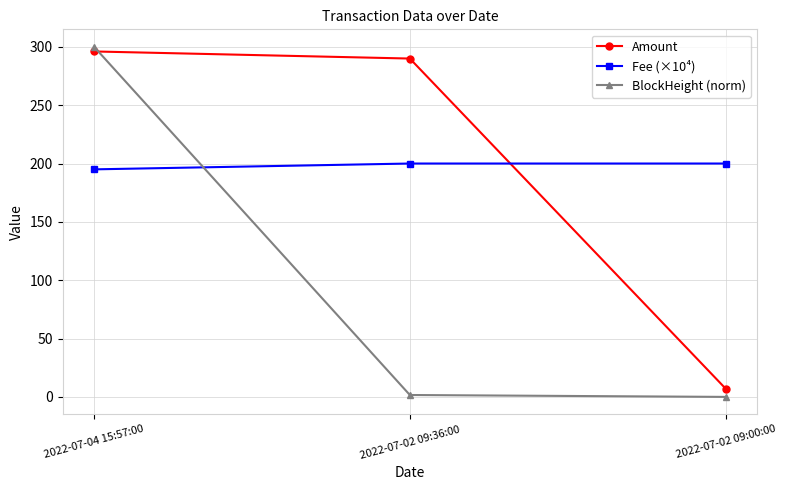

What is the label of the 3rd point from the left?

2022-07-02 09:00:00